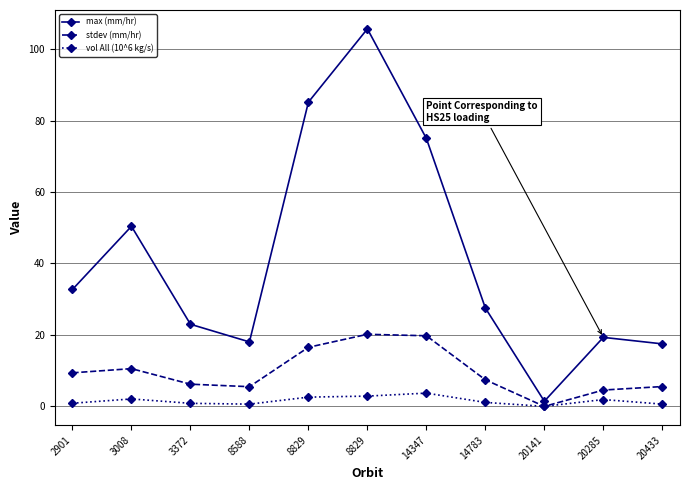

True or false: vol All (10^6 kg/s) and max (mm/hr) cross at least once.

False